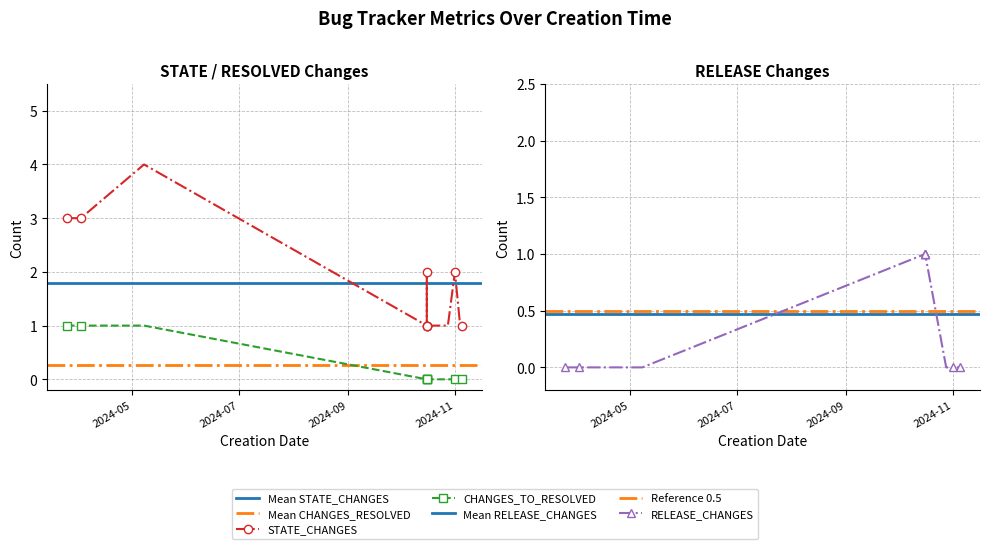

The value of CHANGES_TO_RESOLVED at 2024-10-16 is 0. True or false?

False